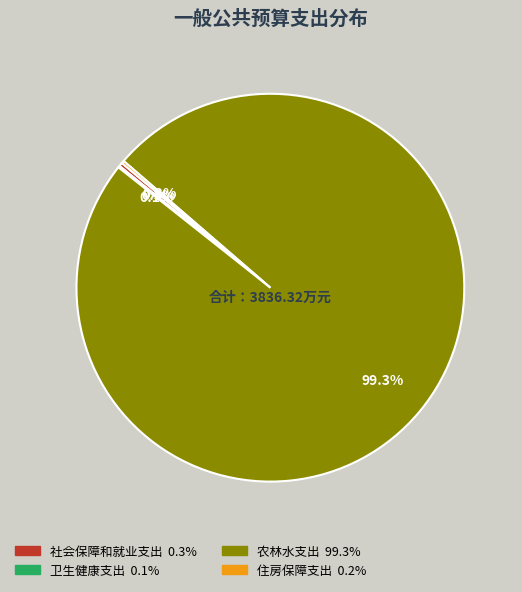

Which slice is the largest?

农林水支出